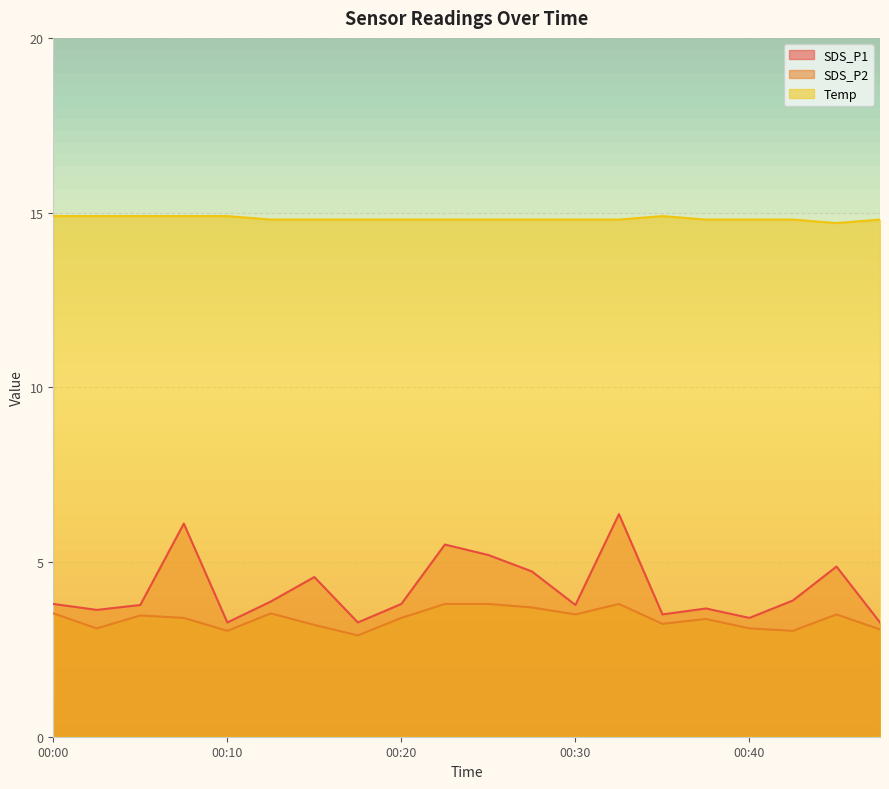

What is the difference between the highest and lowest values at 00:20?

11.4